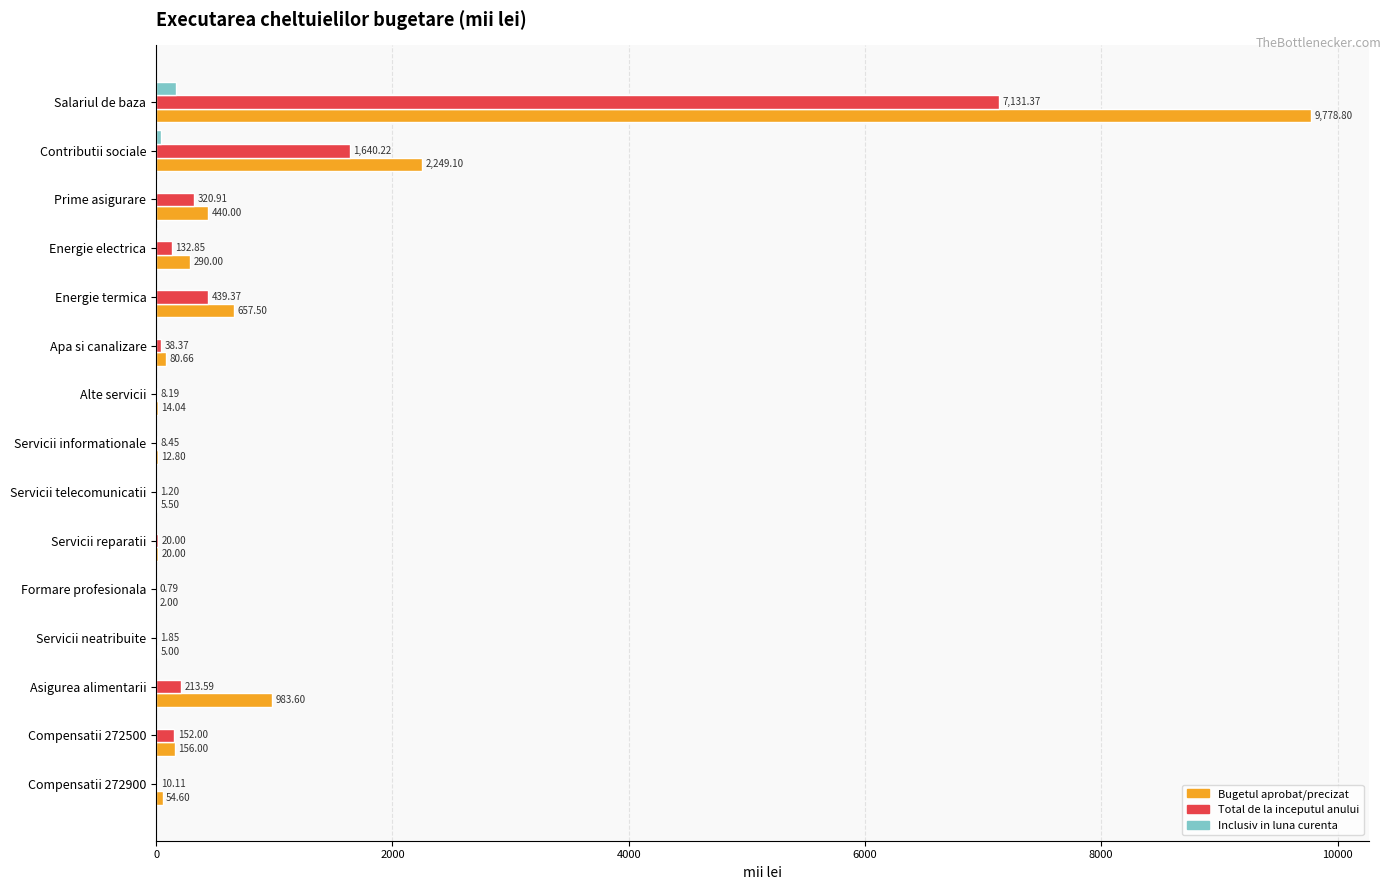

Which category has the highest value in the Bugetul aprobat/precizat series?

Salariul de baza